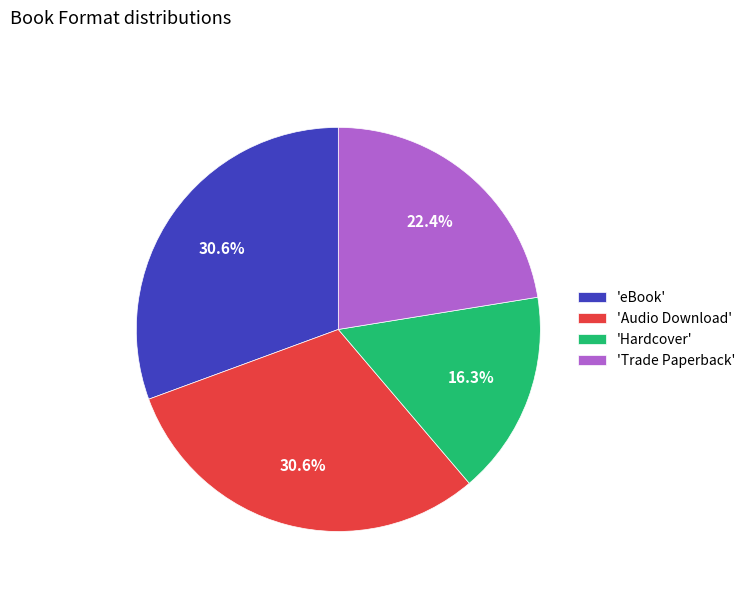

Combined, do 'Audio Download' and 'eBook' account for over 50%?

Yes